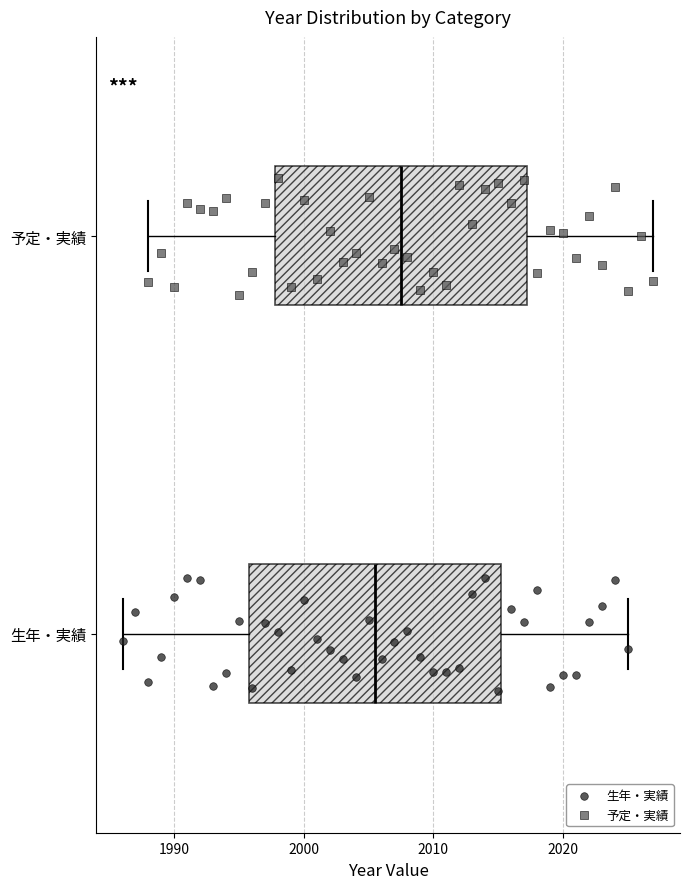

Reading bottom to top, transcribe this box plot: for each box, give where its median line is, the range the box spans, and where its two whiskers end, as read against the x-axis. The values are not printed on the chart, so give them approximately, as read against the axis.

生年・実績: median 2006, box 1996 to 2015, whiskers 1986 to 2025
予定・実績: median 2008, box 1998 to 2017, whiskers 1988 to 2027